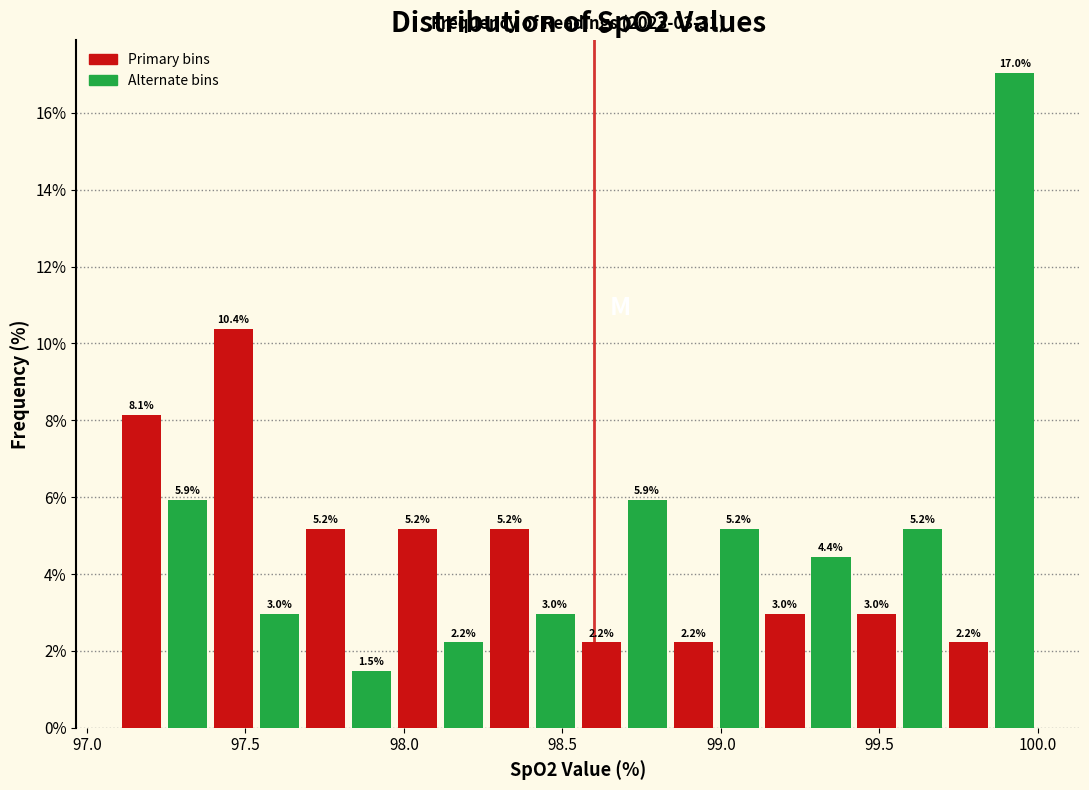

Around what value on the x-axis is the tallest bar? Give the approximate position of its centre, as read against the axis.

99.95